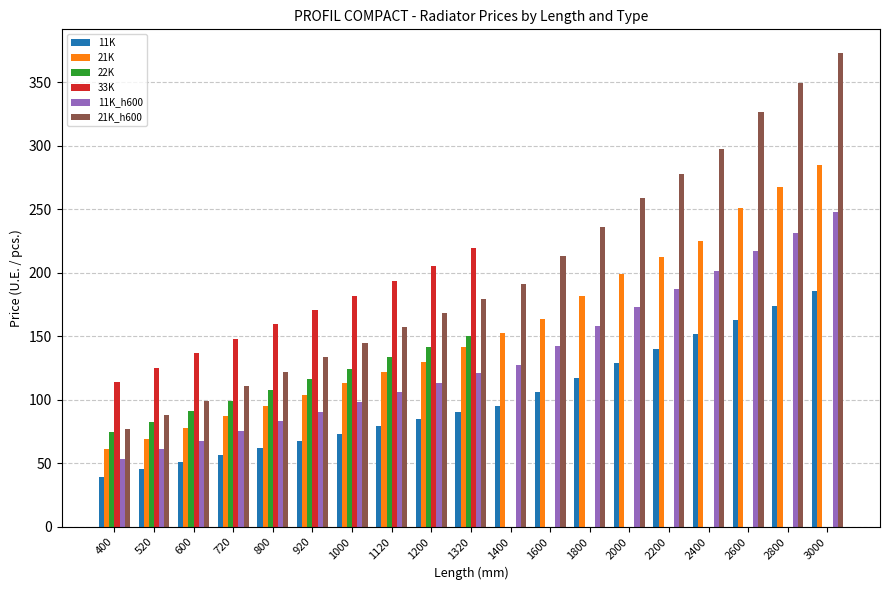

At which category is the sum across all series the highest?

3000